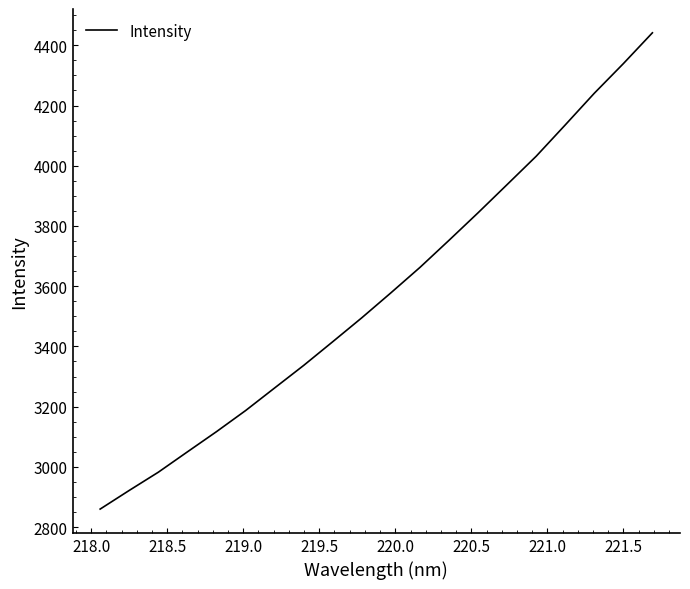

Does the chart have visible grid lines?

No